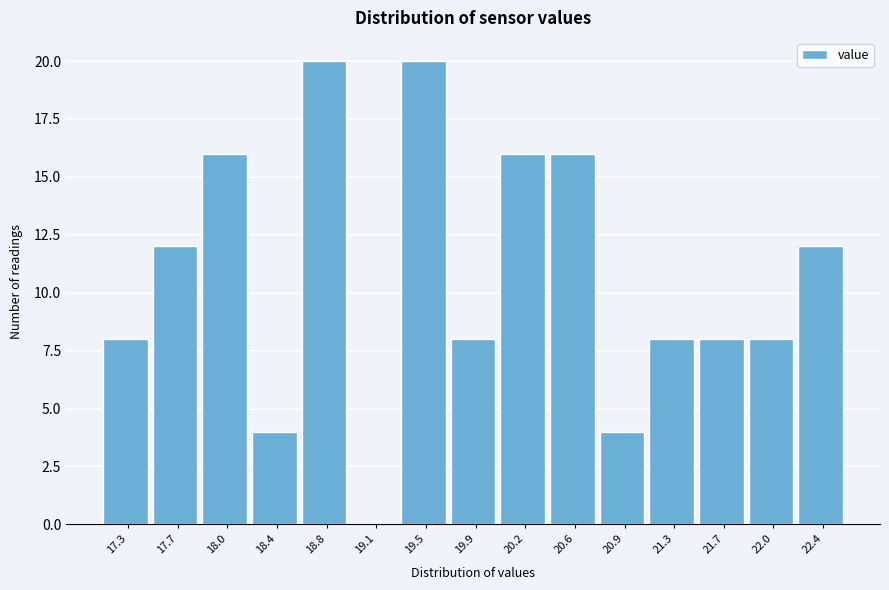

Reading left to right, what are all the values shown in this chart?

17.3=8	17.7=12	18.0=16	18.4=4	18.8=20	19.1=0	19.5=20	19.9=8	20.2=16	20.6=16	20.9=4	21.3=8	21.7=8	22.0=8	22.4=12